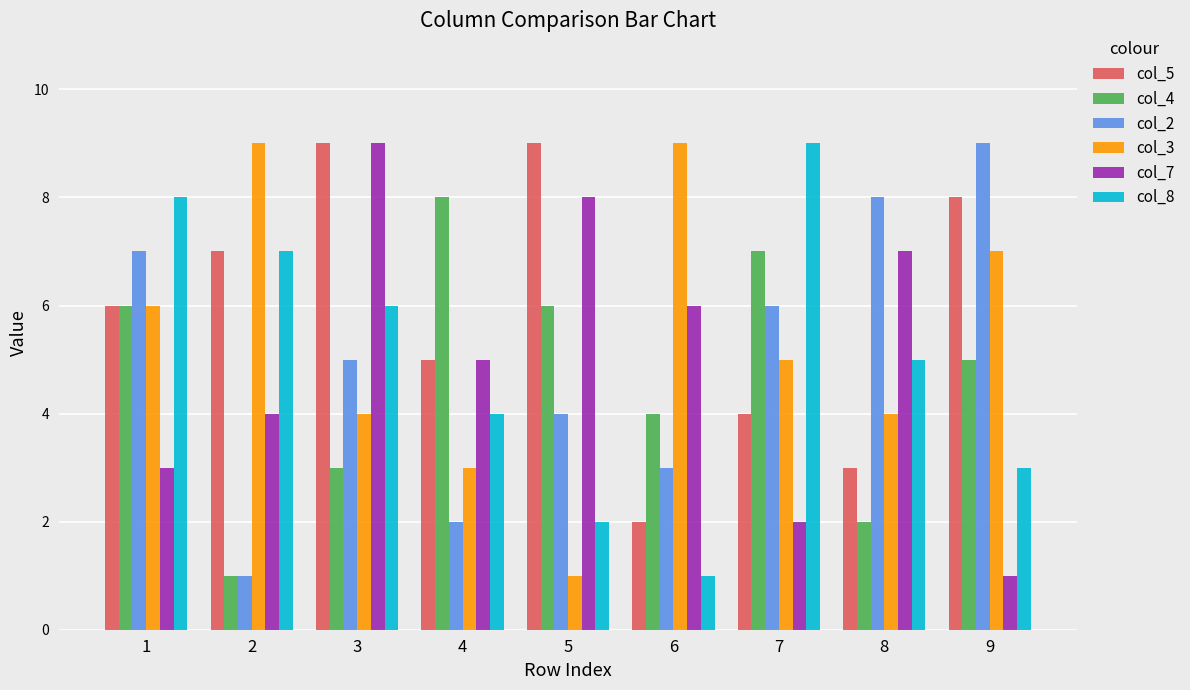

What is the difference between the highest and lowest values at 9?

8